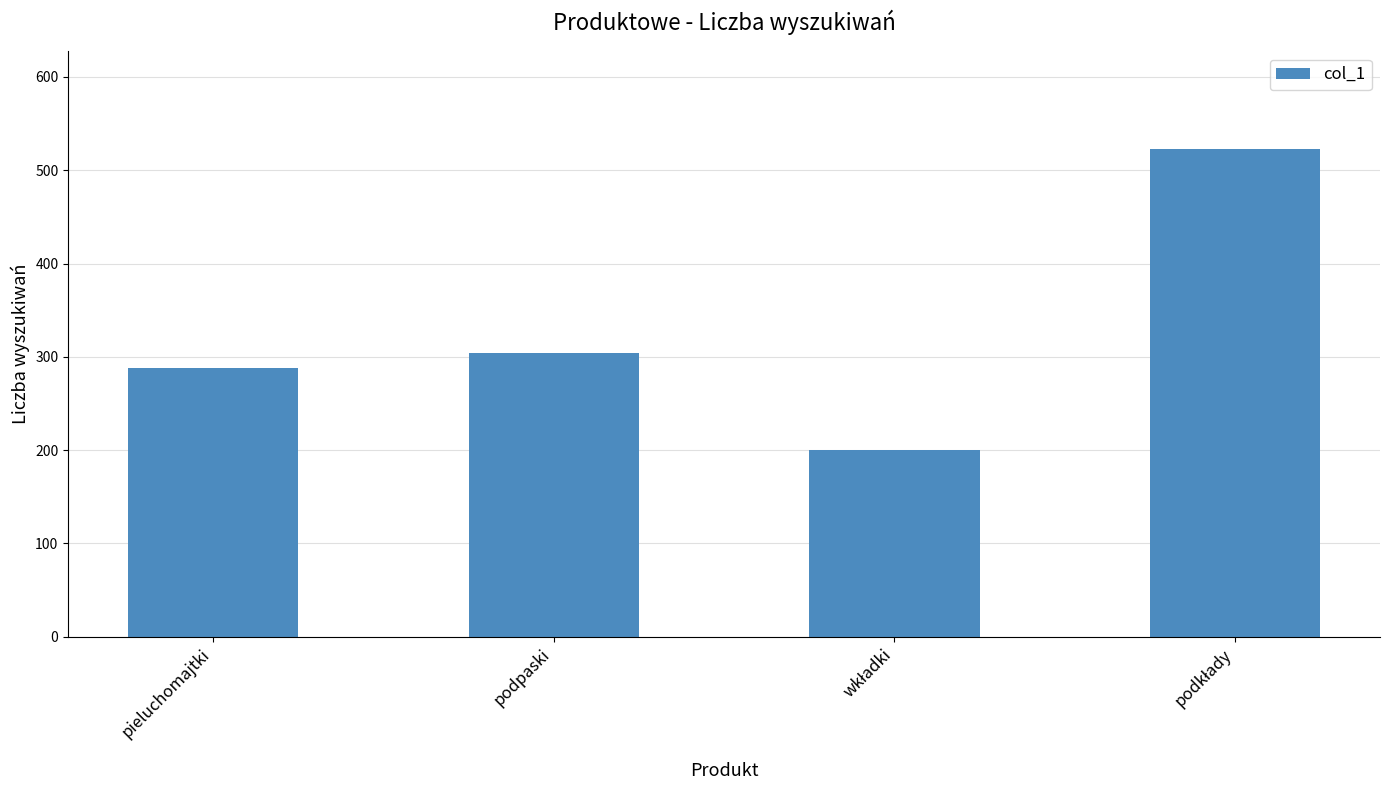

Between podpaski and pieluchomajtki, which is larger?

podpaski